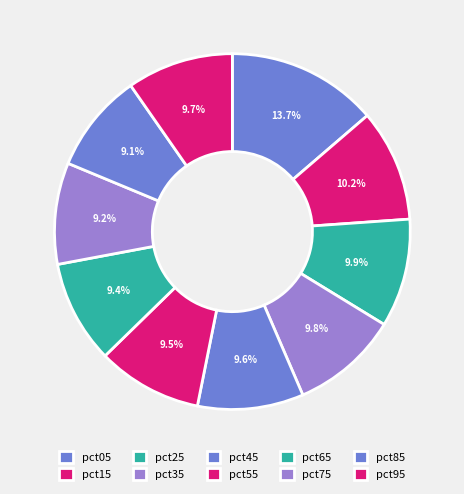

How many slices are in this pie chart?

10